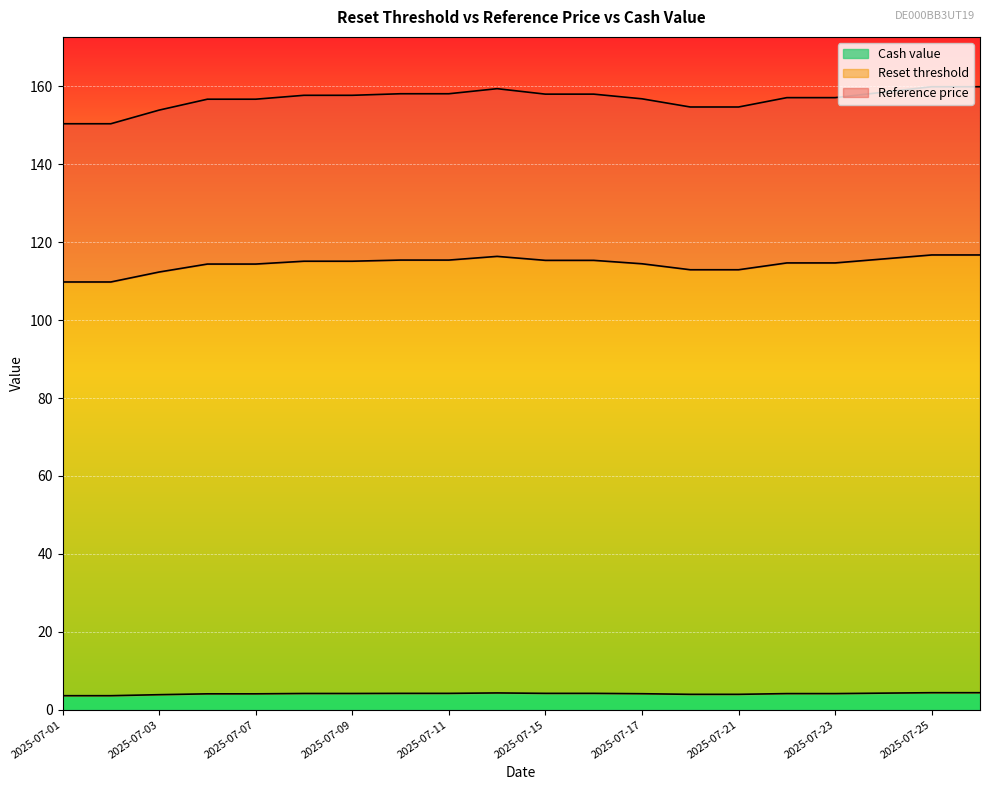

Which category has the lowest value across all series?

2025-07-01